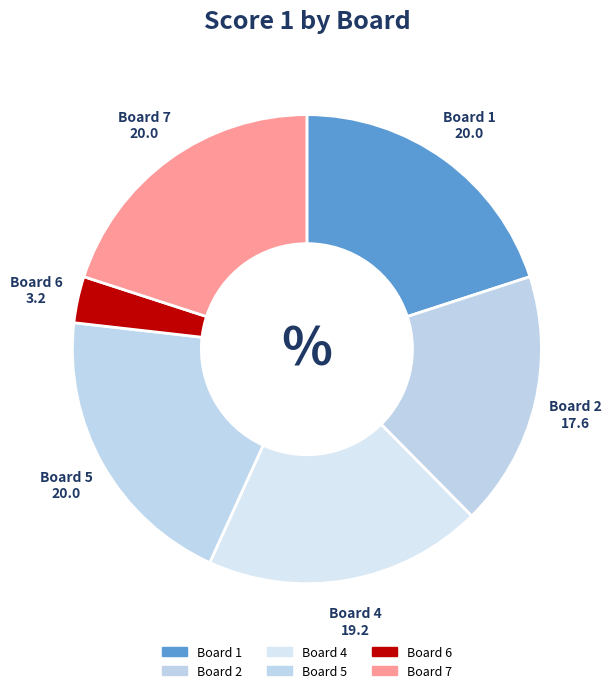

True or false: Board 2 accounts for 26% of the total.

False